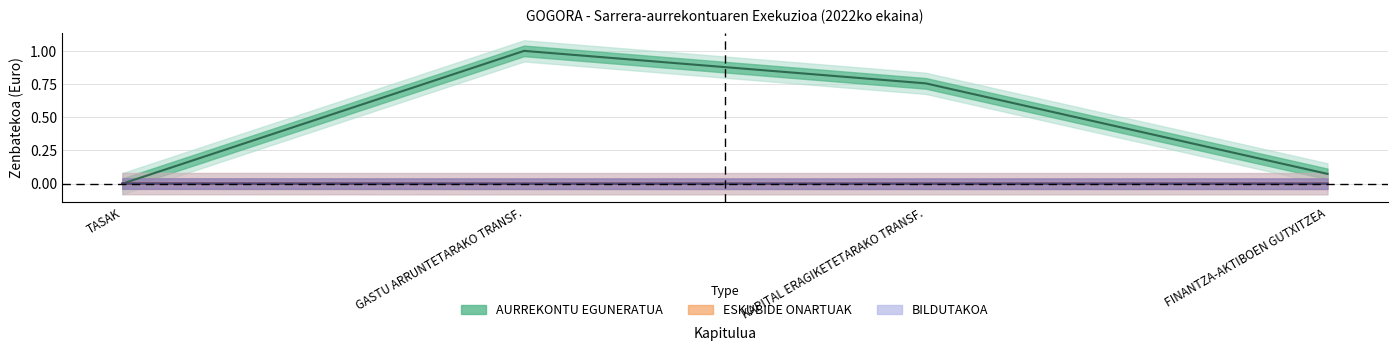

True or false: BILDUTAKOA (ZENBATEKOA) has more than 2 interior local peaks.

False